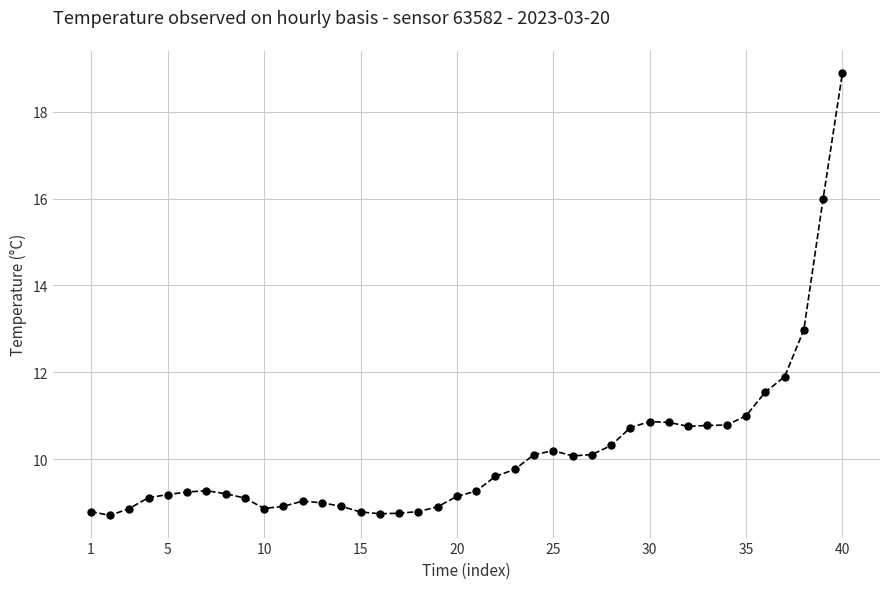

What is the value of the 2nd point from the left?

8.7